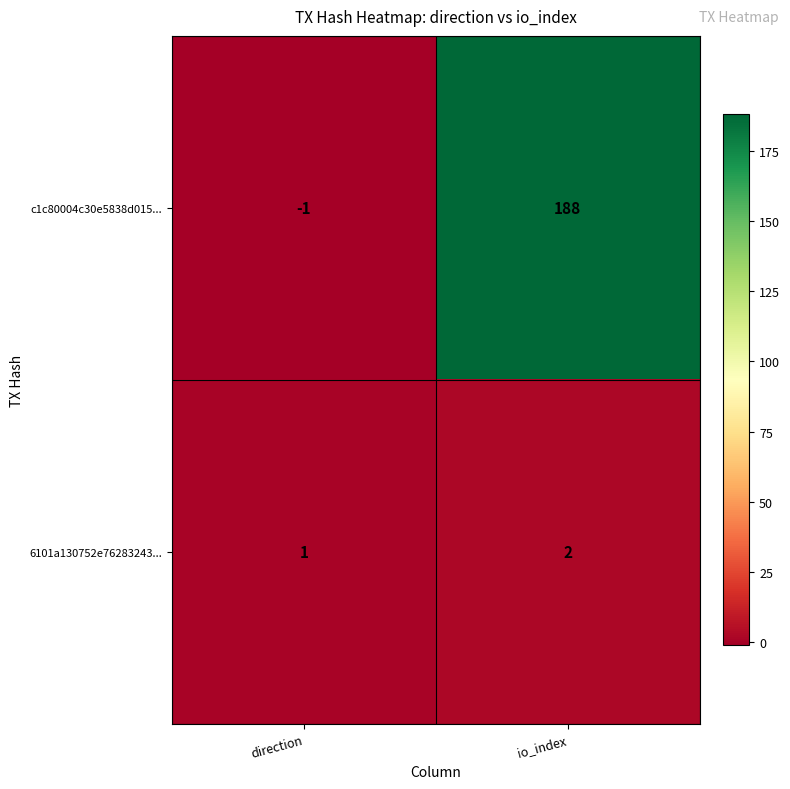

What is the sum of all c1c80004c30e5838d015... values?

187